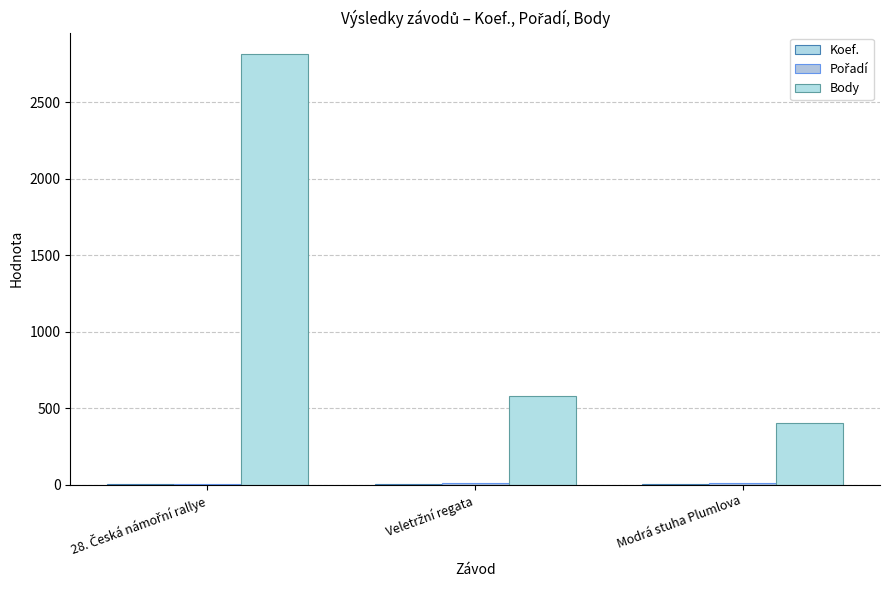

How many groups of bars are there?

3